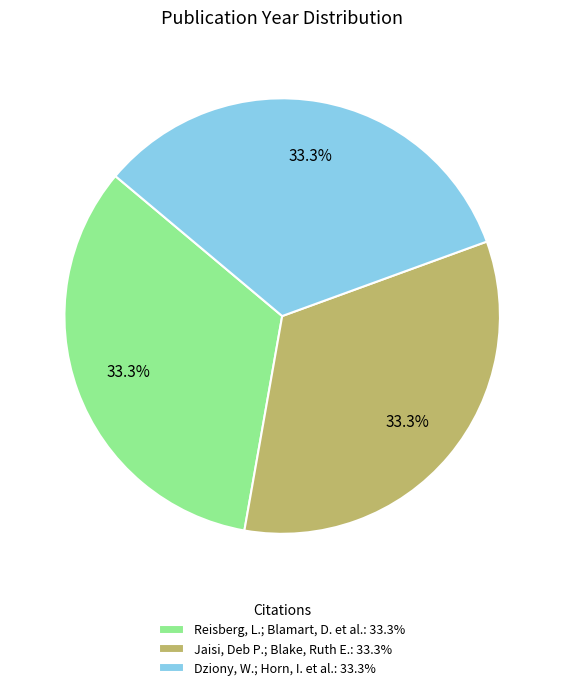

Does Reisberg, L.; Blamart, D. et al.: 33.3% account for over 50% of the chart?

No